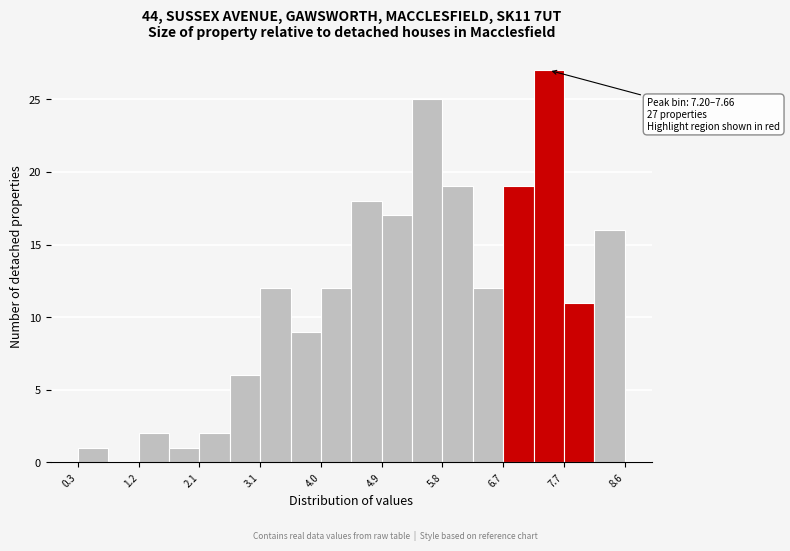

Which range on the x-axis has the tallest bar?

7.2 to 7.7